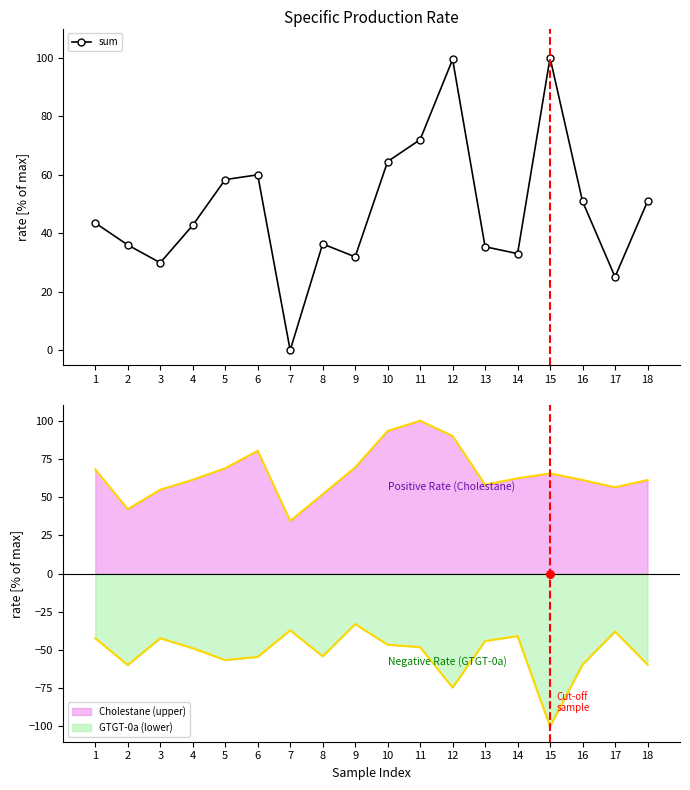

Which has a higher value, 8 or 7?

8